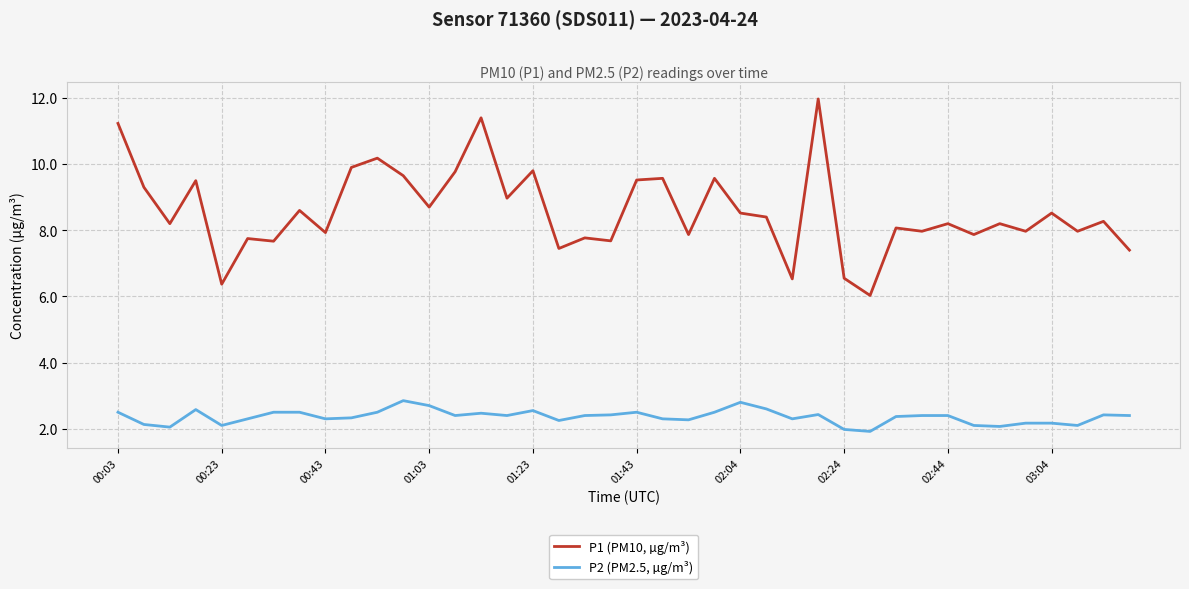

What are all the series names shown in the legend?

P1 (PM10, µg/m³), P2 (PM2.5, µg/m³)